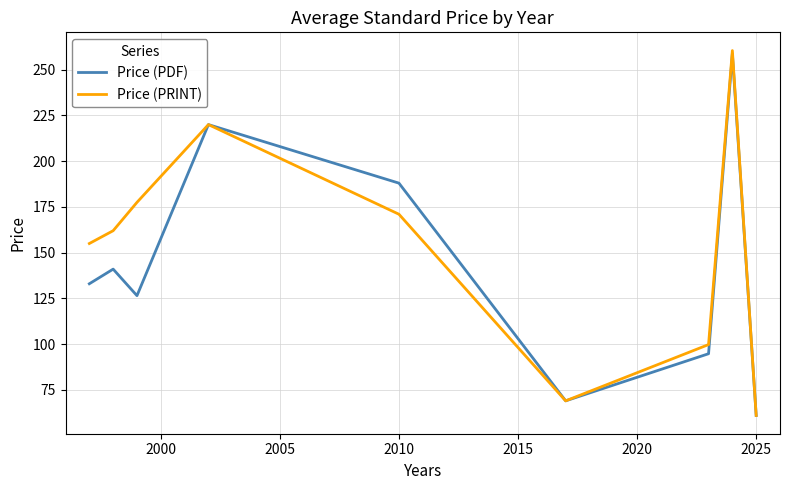

Which series has the largest range (max minus min)?

Price (PRINT)